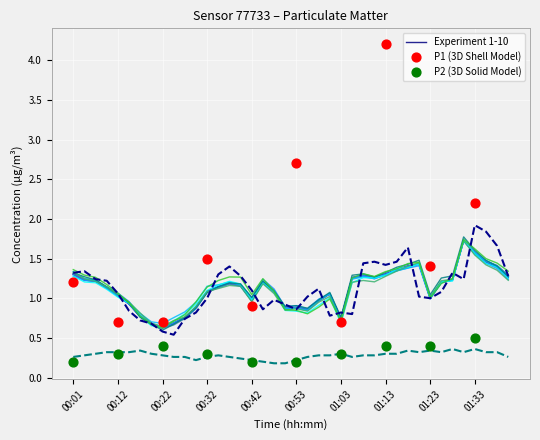

Which series has the largest total across all categories?

P1